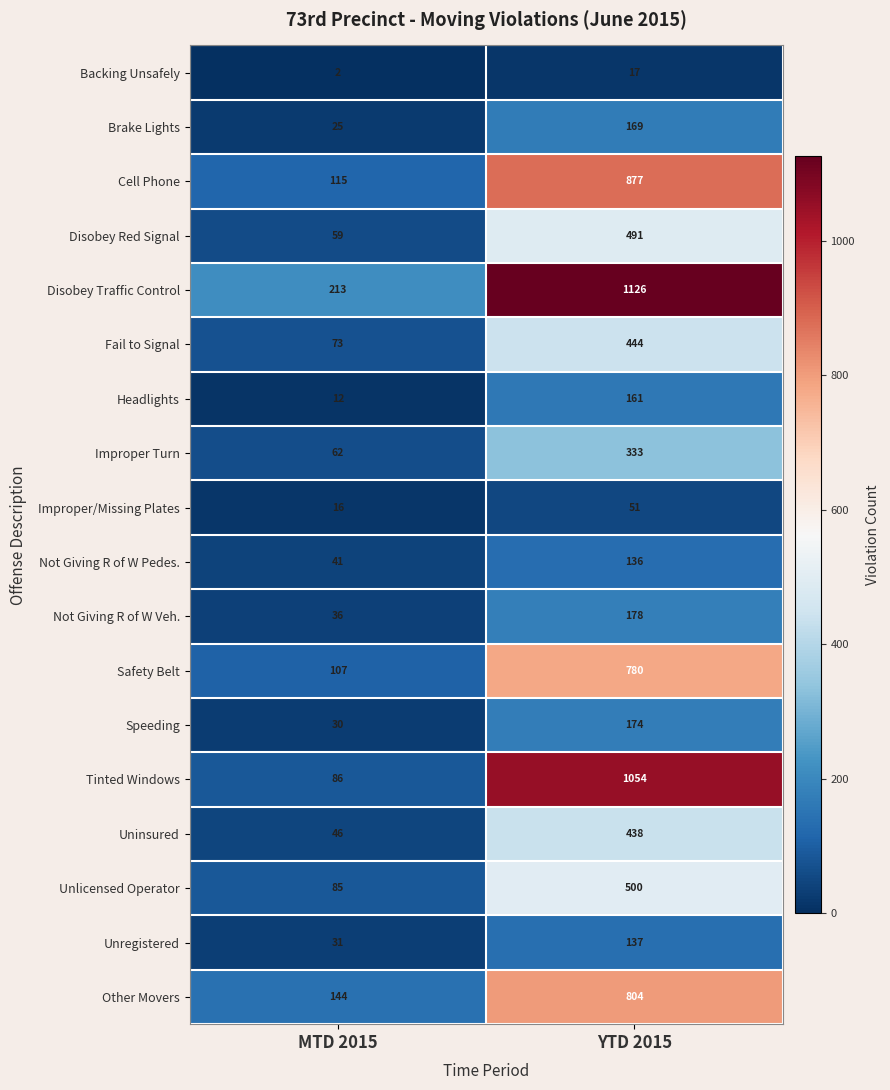

What value does the Uninsured series have at MTD 2015, to the nearest 10?

50